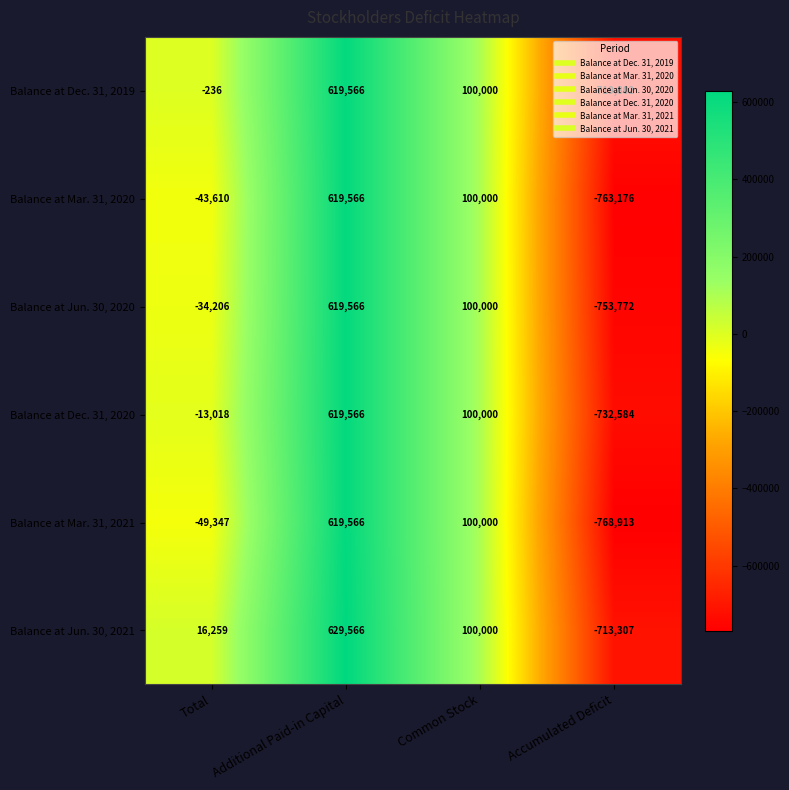

At which label is Balance at Mar. 31, 2021 closest to -74673?

Total